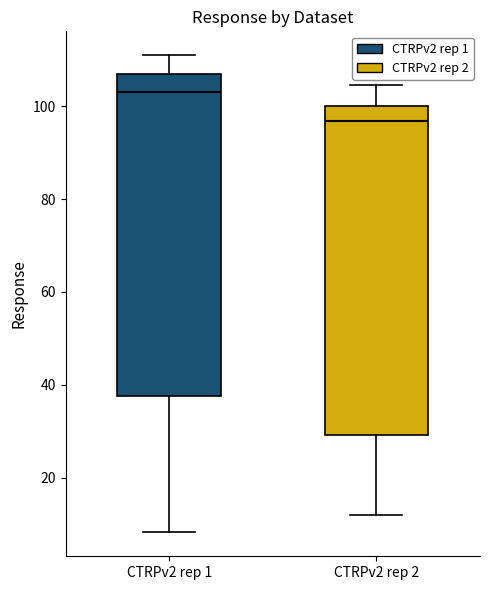

Where is the lower edge of the box for CTRPv2 rep 2 on the y-axis? The values are not printed on the chart, so give them approximately, as read against the axis.

30